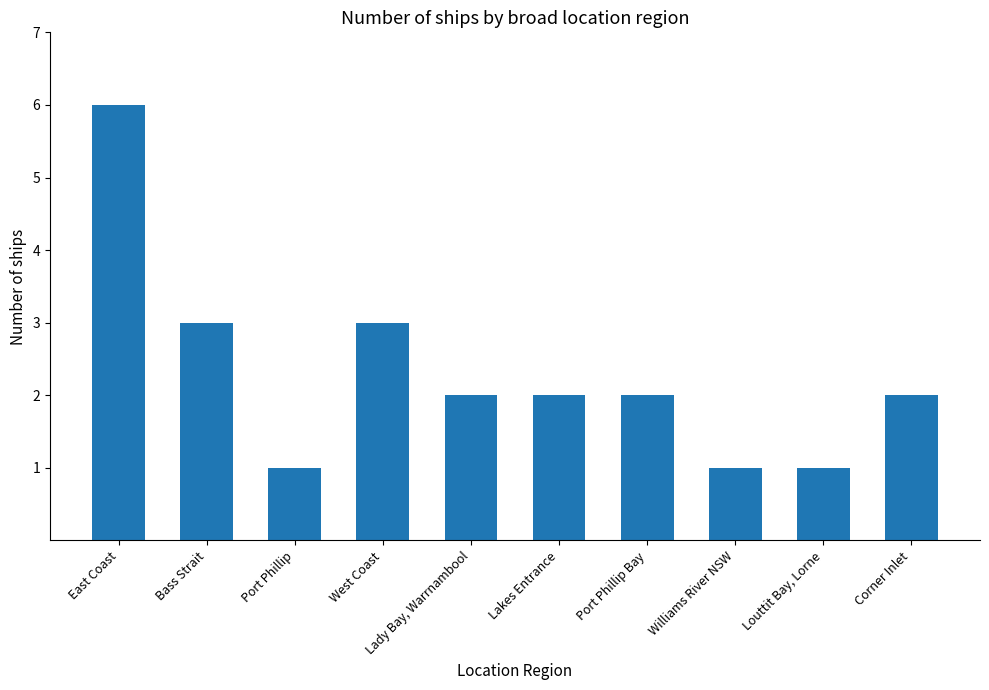

What is the label of the 7th bar from the right?

West Coast